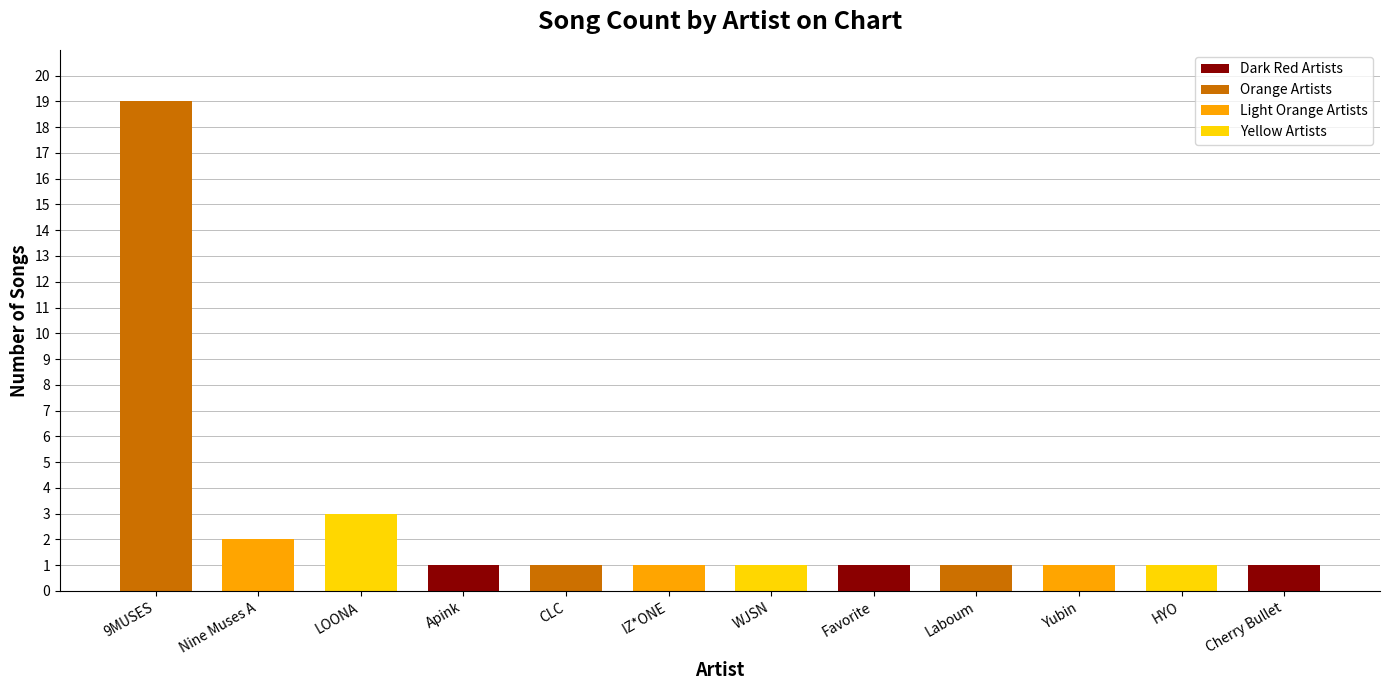

Is it true that the value at Favorite is 2?

False